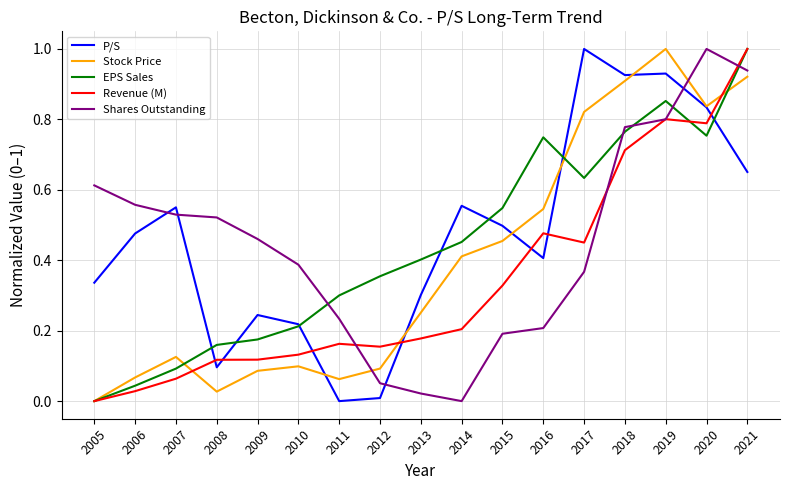

True or false: Shares Outstanding and Stock Price cross at least once.

True